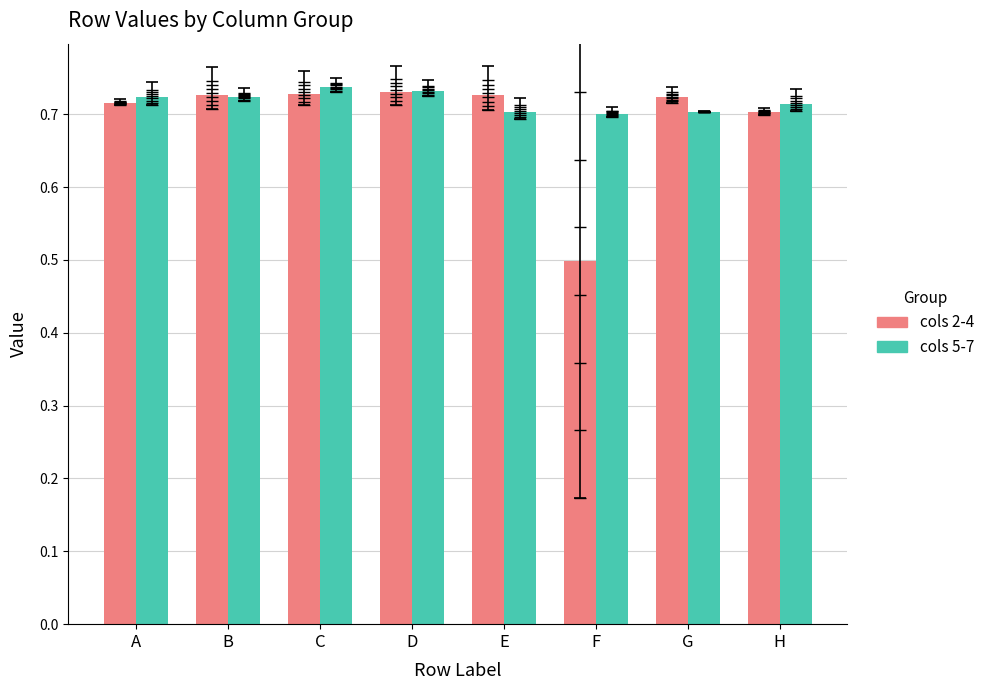

At which label is cols 2-4 closest to 0?

F